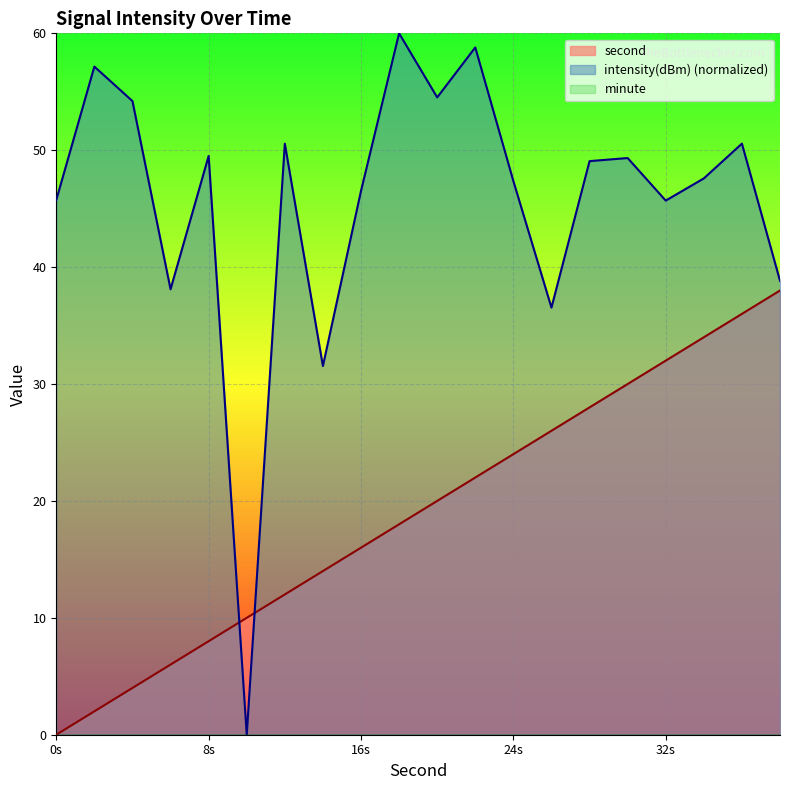

What is the sum of the second values at 28 and 20?

48.0